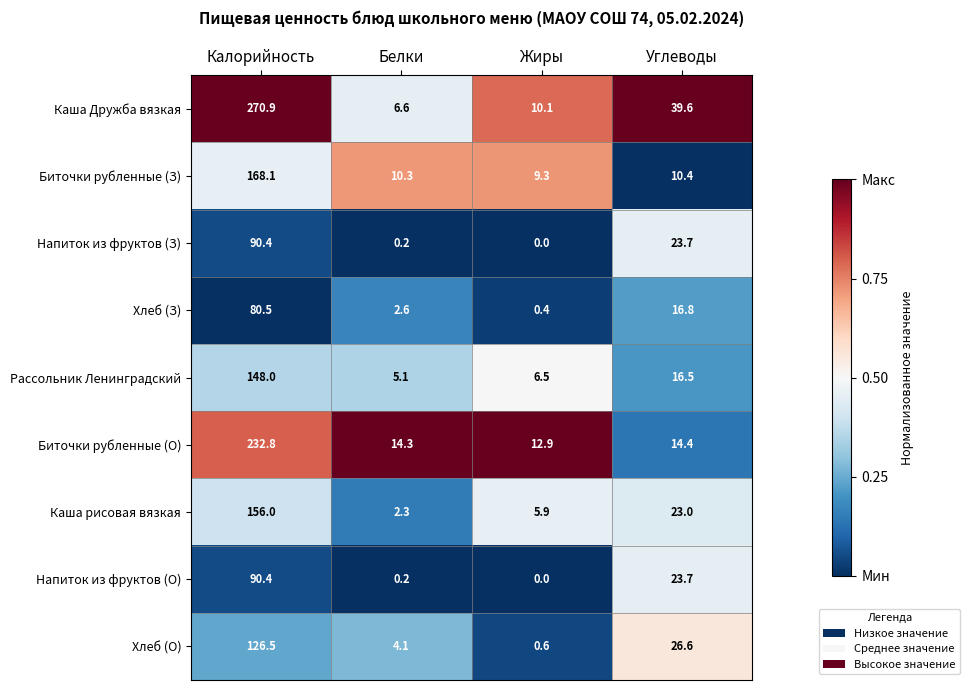

Which series changed the most between Калорийность and Жиры?

Каша Дружба вязкая